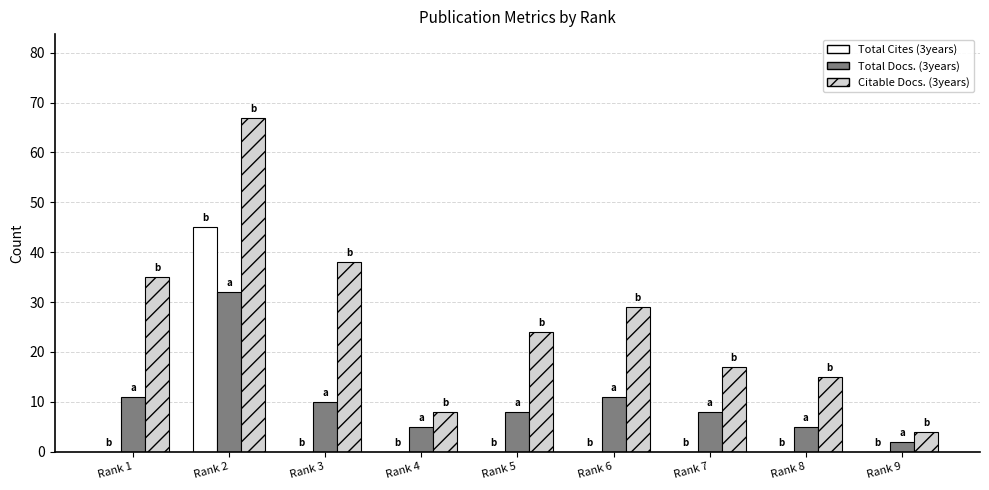

Between Rank 7 and Rank 9, which series saw the biggest shift?

Citable Docs. (3years)